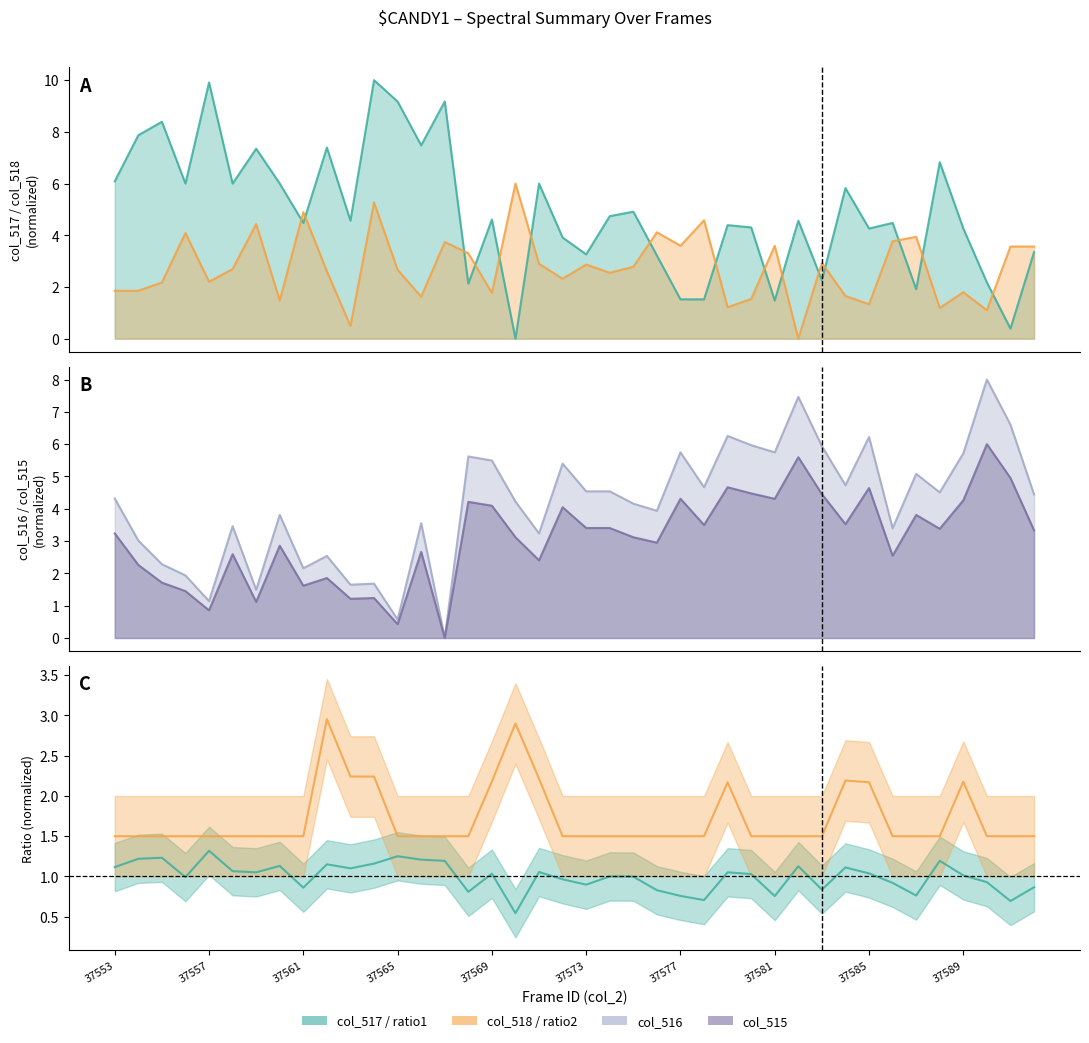

Is it true that col_517 equals 13.4 at 37555?

False